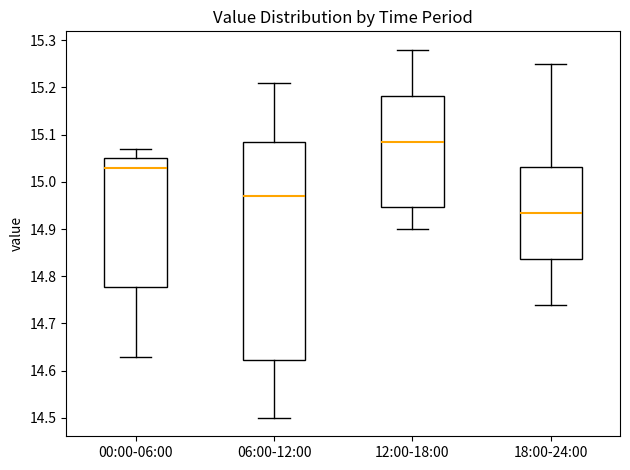

Which box's median line is the highest?

12:00-18:00